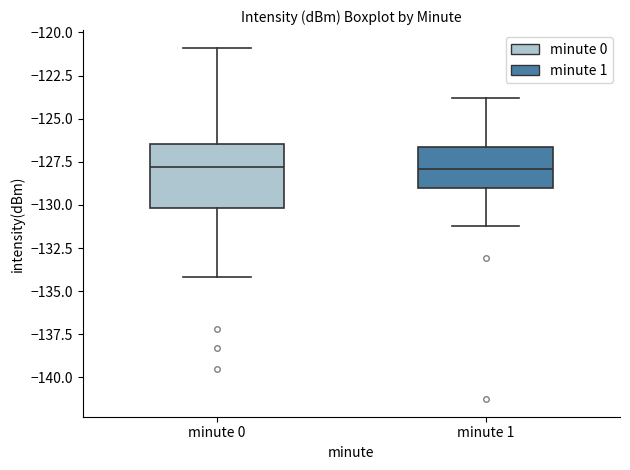

Reading left to right, read every box against the y-axis: the position of its median line, the range the box covers, and the ends of its whiskers. The values are not printed on the chart, so give them approximately, as read against the axis.

minute 0: median -128.0, box -130.0 to -126.5, whiskers -134.0 to -121.0
minute 1: median -128.0, box -129.0 to -126.5, whiskers -131.0 to -124.0